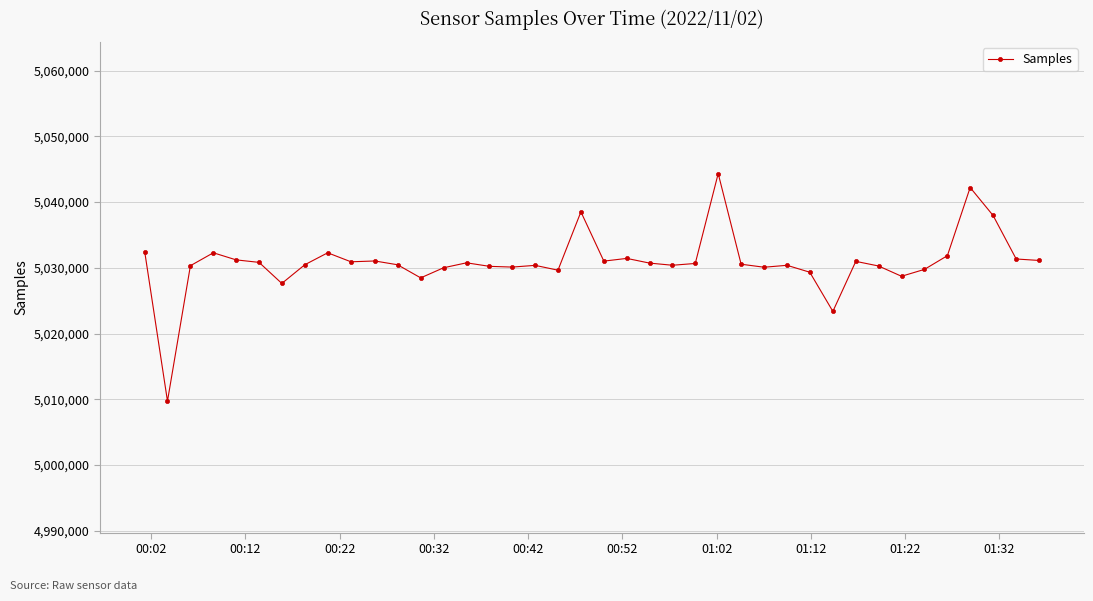

What is the maximum value shown in the chart?

5044332